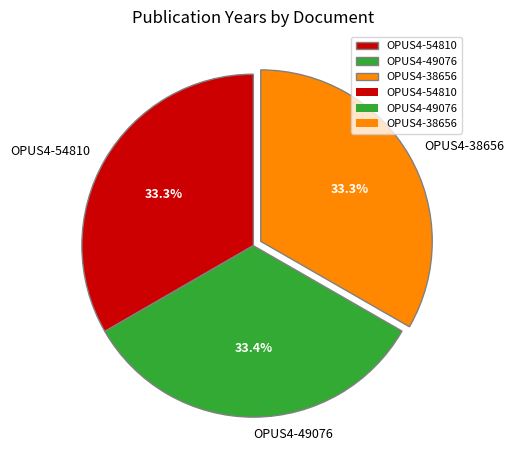

Is there a majority slice in this chart?

No